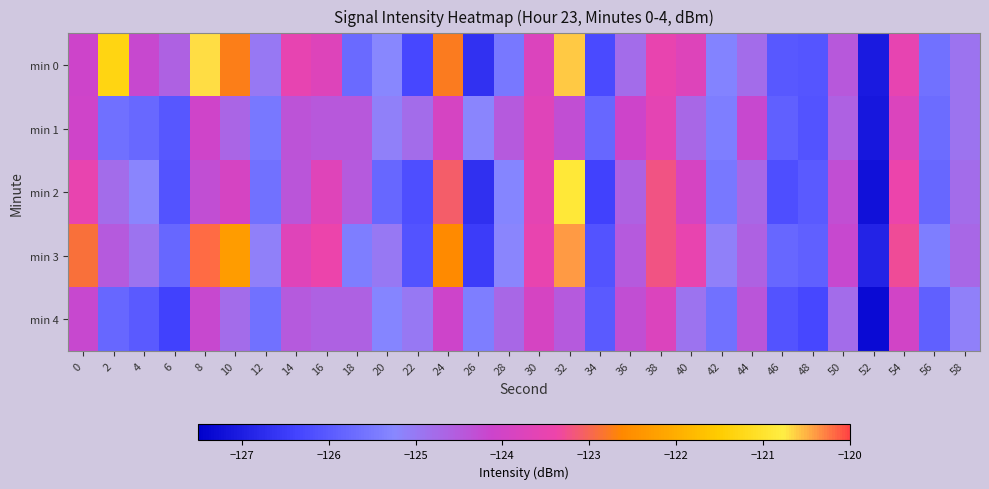

Reading right to left, extract all data points from this chart.

min 0: 58=-124.9	56=-125.6	54=-123.5	52=-127.0	50=-124.5	48=-126.1	46=-126.0	44=-124.8	42=-125.3	40=-123.7	38=-123.5	36=-124.8	34=-126.3	32=-120.6	30=-123.8	28=-125.5	26=-126.7	24=-122.8	22=-126.3	20=-125.2	18=-125.7	16=-123.7	14=-123.5	12=-125.0	10=-122.7	8=-120.7	6=-124.6	4=-124.2	2=-121.3	0=-124.1
min 1: 58=-124.9	56=-125.7	54=-123.8	52=-127.1	50=-124.6	48=-126.1	46=-125.9	44=-124.2	42=-125.4	40=-124.7	38=-123.6	36=-124.1	34=-125.8	32=-124.3	30=-123.7	28=-124.5	26=-125.2	24=-123.9	22=-124.8	20=-125.1	18=-124.5	16=-124.5	14=-124.4	12=-125.5	10=-124.7	8=-124.1	6=-126.0	4=-125.8	2=-125.7	0=-124.0
min 2: 58=-124.8	56=-125.8	54=-123.4	52=-127.2	50=-124.3	48=-126.0	46=-126.2	44=-124.7	42=-125.5	40=-123.9	38=-123.2	36=-124.6	34=-126.4	32=-120.9	30=-123.6	28=-125.3	26=-126.7	24=-123.1	22=-126.2	20=-125.8	18=-124.5	16=-123.7	14=-124.4	12=-125.6	10=-123.9	8=-124.3	6=-126.1	4=-125.2	2=-124.8	0=-123.5
min 3: 58=-124.7	56=-125.4	54=-123.3	52=-126.9	50=-124.2	48=-125.9	46=-125.8	44=-124.6	42=-125.1	40=-123.5	38=-123.2	36=-124.5	34=-126.1	32=-120.4	30=-123.5	28=-125.2	26=-126.5	24=-122.6	22=-126.1	20=-125.0	18=-125.4	16=-123.4	14=-123.7	12=-125.1	10=-122.3	8=-120.2	6=-125.8	4=-124.9	2=-124.5	0=-122.9
min 4: 58=-125.1	56=-125.9	54=-124.0	52=-127.3	50=-124.8	48=-126.3	46=-126.1	44=-124.4	42=-125.6	40=-124.9	38=-123.8	36=-124.3	34=-126.0	32=-124.5	30=-123.9	28=-124.7	26=-125.4	24=-124.1	22=-125.0	20=-125.3	18=-124.6	16=-124.6	14=-124.5	12=-125.6	10=-124.8	8=-124.2	6=-126.4	4=-126.0	2=-125.8	0=-124.2